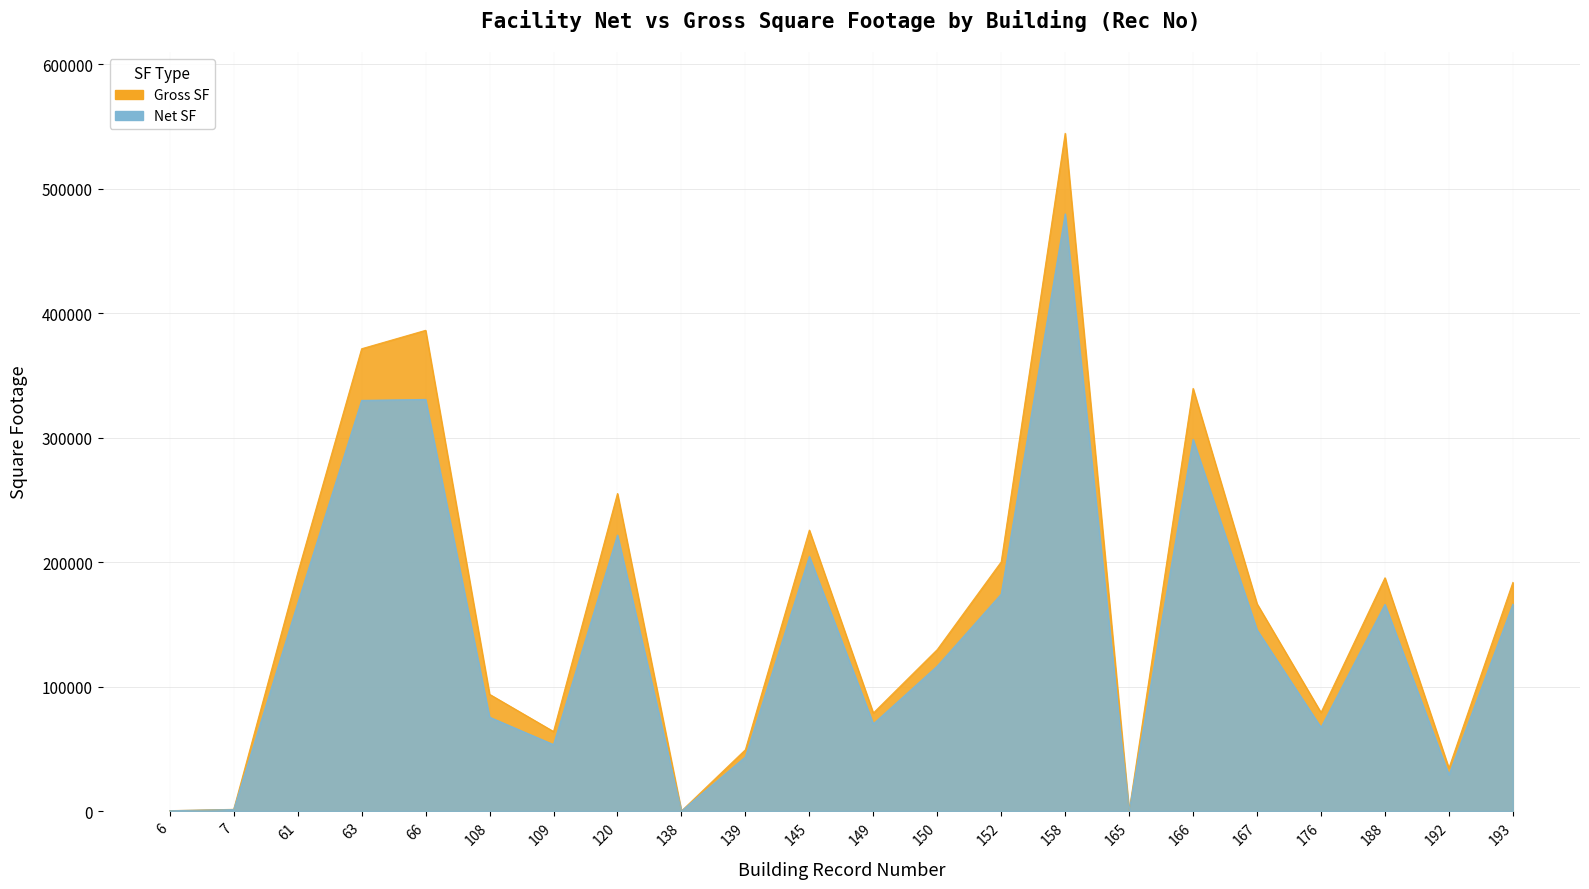

Is the value of Net SF at 152 greater than the value of Gross SF at 176?

Yes